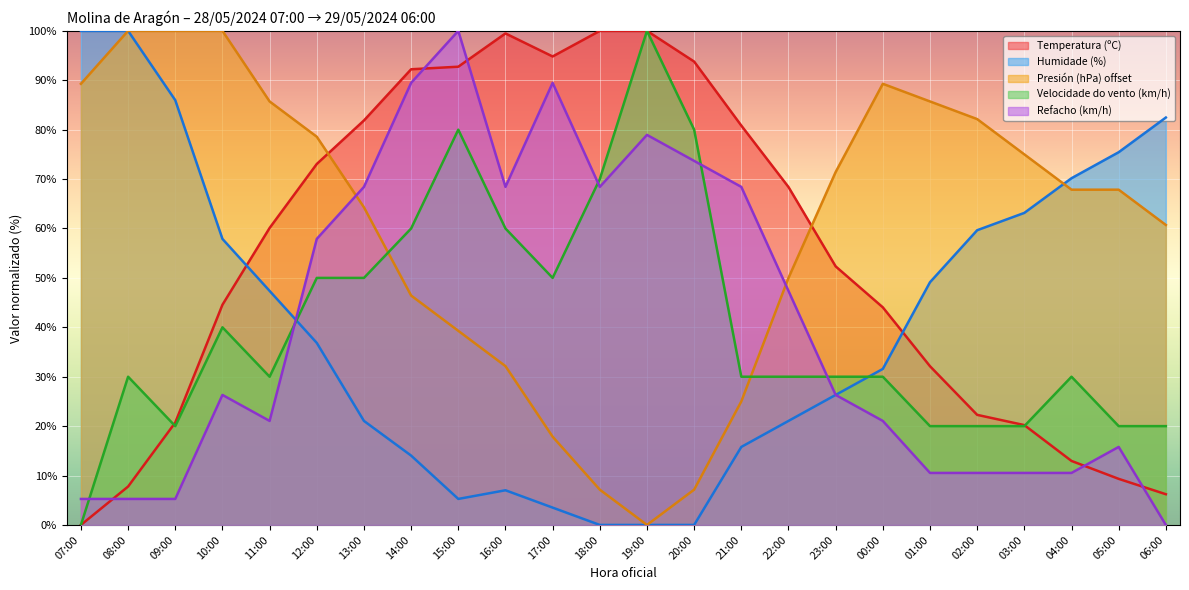

Rank the series at 05:00 from lowest to highest value.

Temperatura (ºC), Refacho (km/h), Velocidade do vento (km/h), Presión (hPa) offset, Humidade (%)